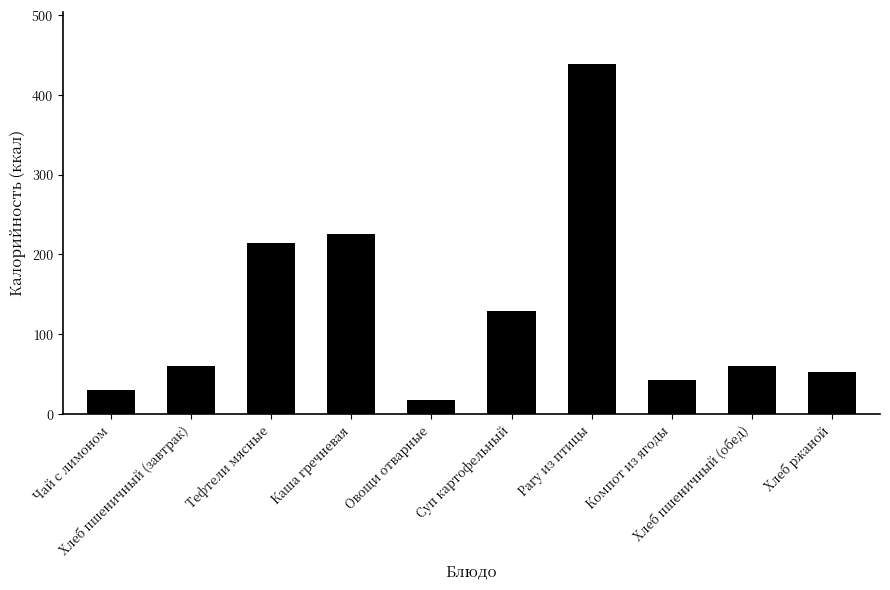

How many bars are there in total?

10